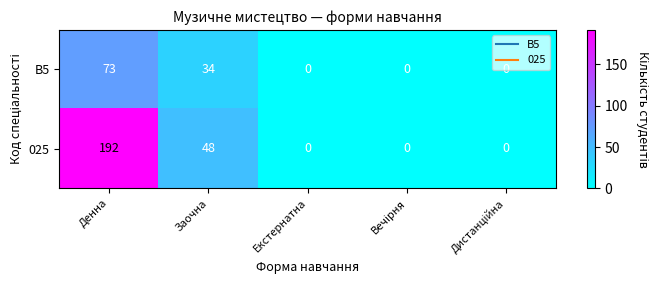

At Заочна, list the series in order from largest to smallest.

025, B5